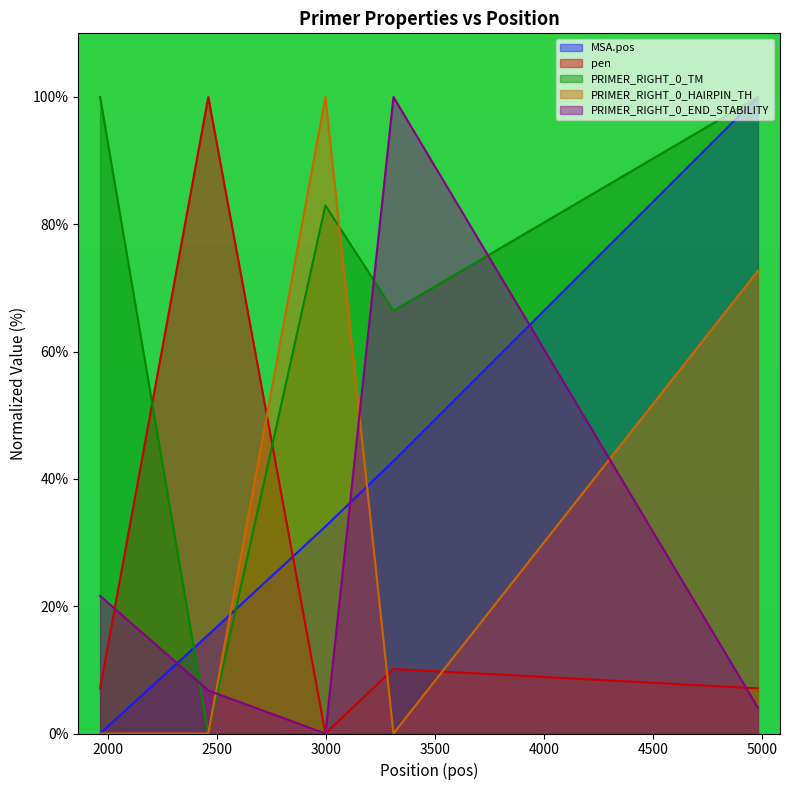

List the labels in order of PRIMER_RIGHT_0_END_STABILITY value, smallest first.

2996, 4979, 2459, 1963, 3308